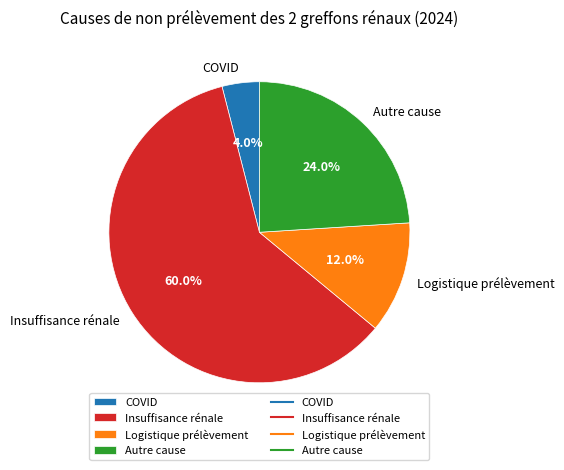

What percentage do Insuffisance rénale and Logistique prélèvement together represent?

72.0%